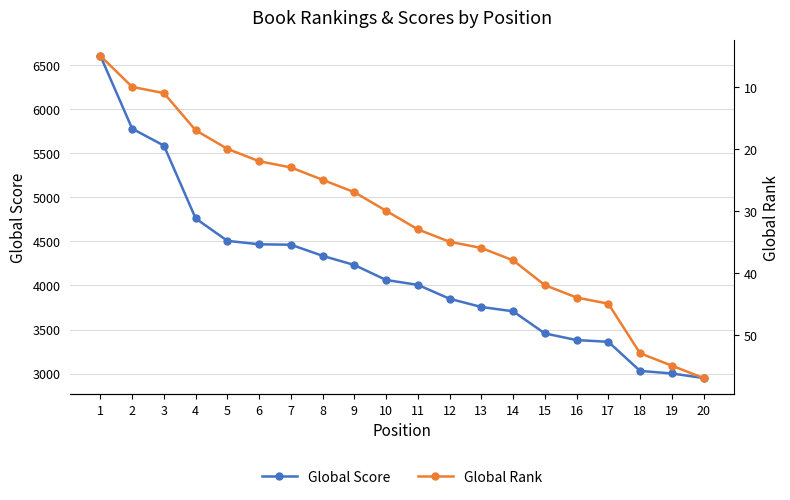

True or false: Global Score has a value of 3031 at 18.

True